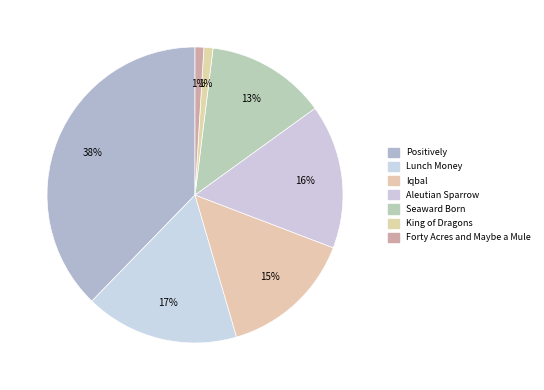

Count the number of slices in the pie.

7